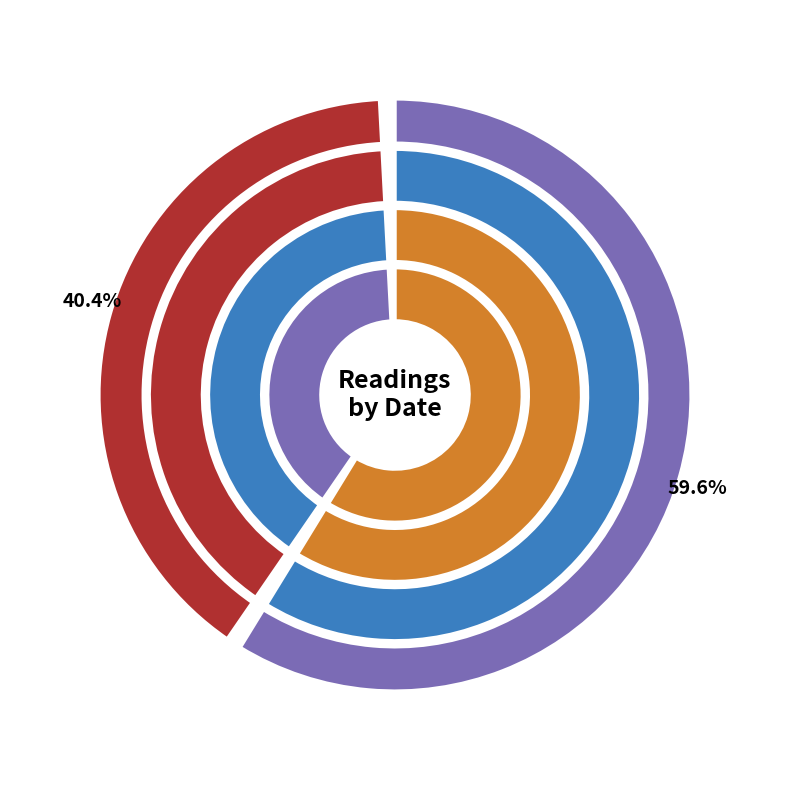

Which has a higher value, 2013-10-11 or 2011-02-20?

2011-02-20